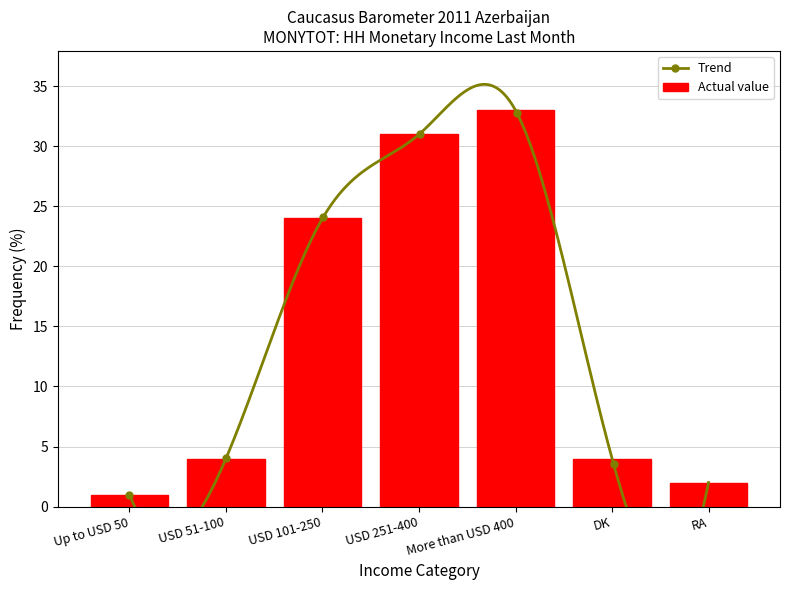

What is the average value?

14